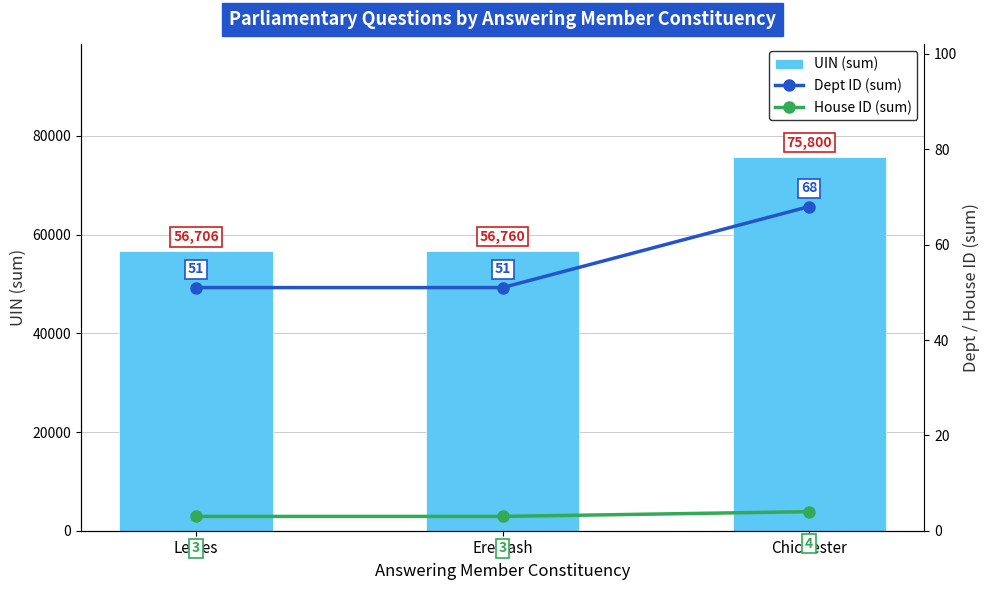

What is the sum of the Dept ID (sum) values at Chichester and Lewes?

119